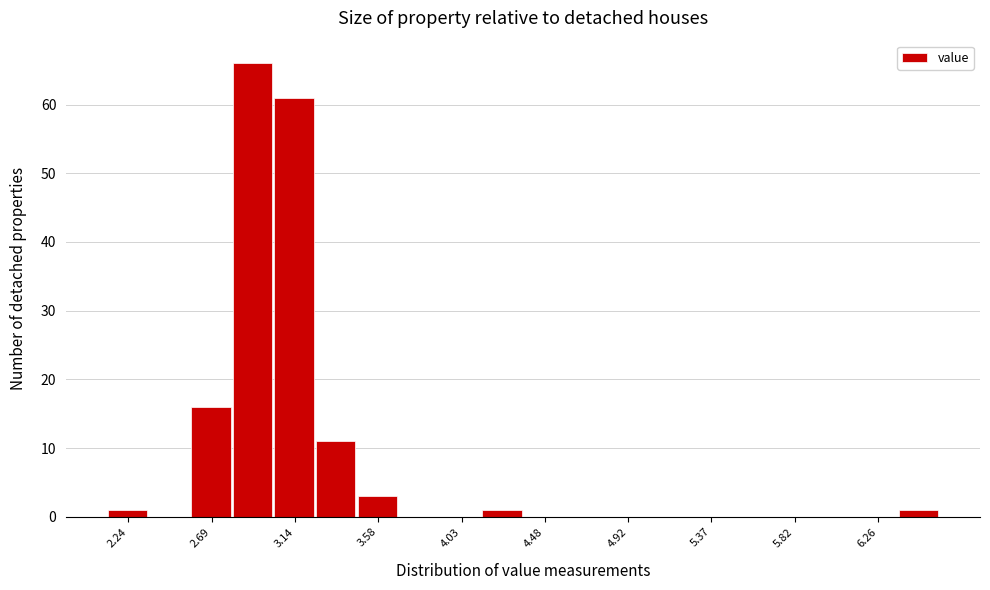

Reading left to right, list every bar in this chart as the range it spans on the x-axis followed by its height. Neither the bar edges nor the heights are printed on the chart, so give them approximately, as read against the axes.

2.15 to 2.35: 1
2.35 to 2.60: 0
2.60 to 2.80: 16
2.80 to 3.00: 66
3.00 to 3.25: 61
3.25 to 3.45: 11
3.45 to 3.70: 3
3.70 to 3.90: 0
3.90 to 4.15: 0
4.15 to 4.35: 1
4.35 to 4.60: 0
4.60 to 4.80: 0
4.80 to 5.05: 0
5.05 to 5.25: 0
5.25 to 5.50: 0
5.50 to 5.70: 0
5.70 to 5.95: 0
5.95 to 6.15: 0
6.15 to 6.40: 0
6.40 to 6.60: 1